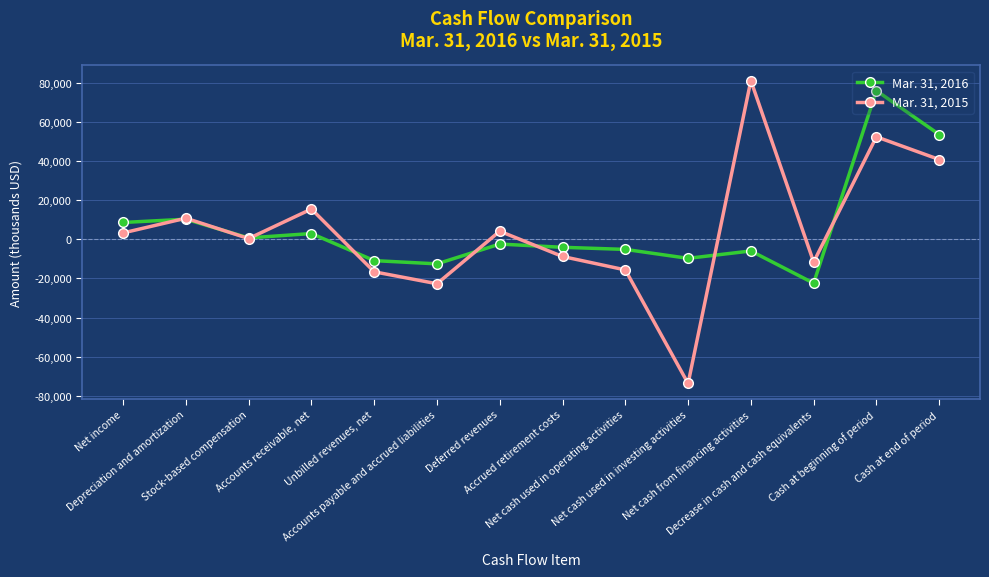

True or false: Mar. 31, 2015 and Mar. 31, 2016 intersect in this chart.

True